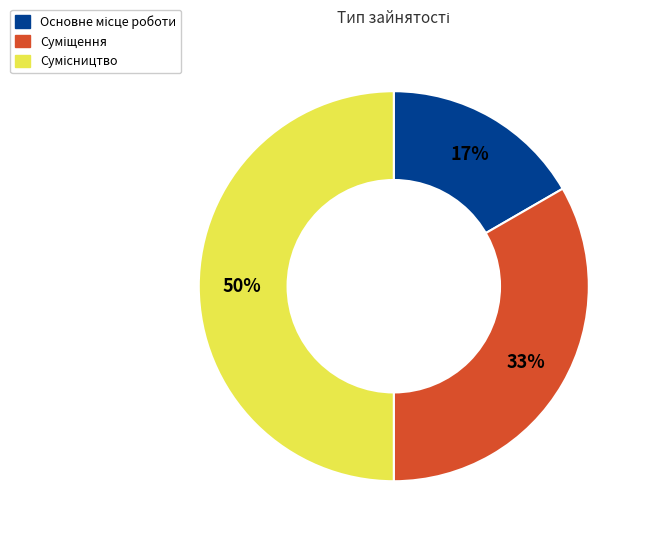

To the nearest percent, what is the average slice percentage?

33%